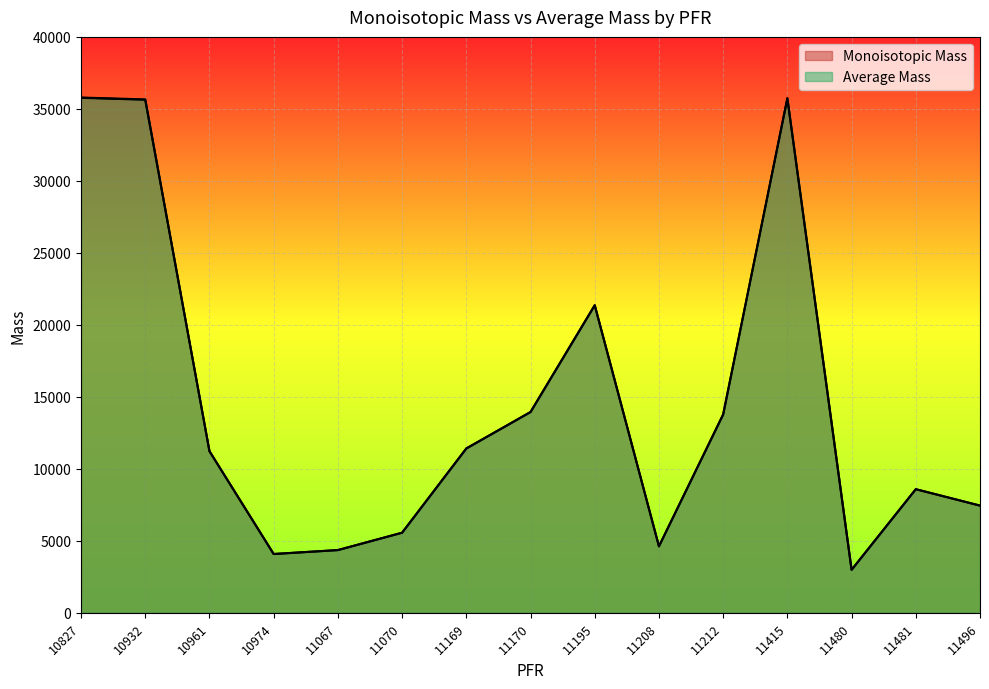

The Monoisotopic Mass series shows 57822.5 at 10932. True or false?

False